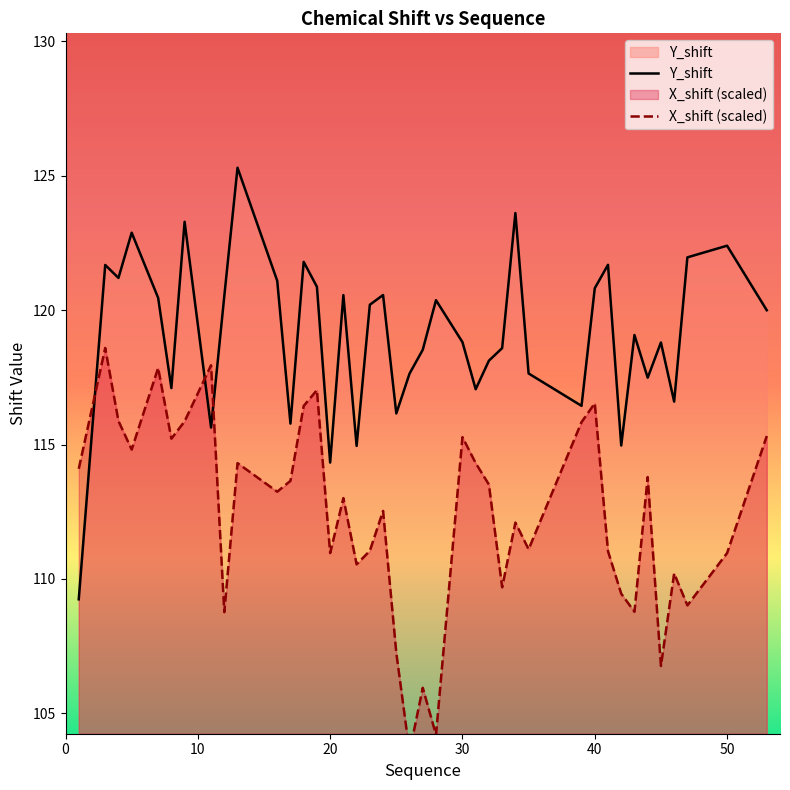

What is the average value of the X_shift (scaled) series?

112.4